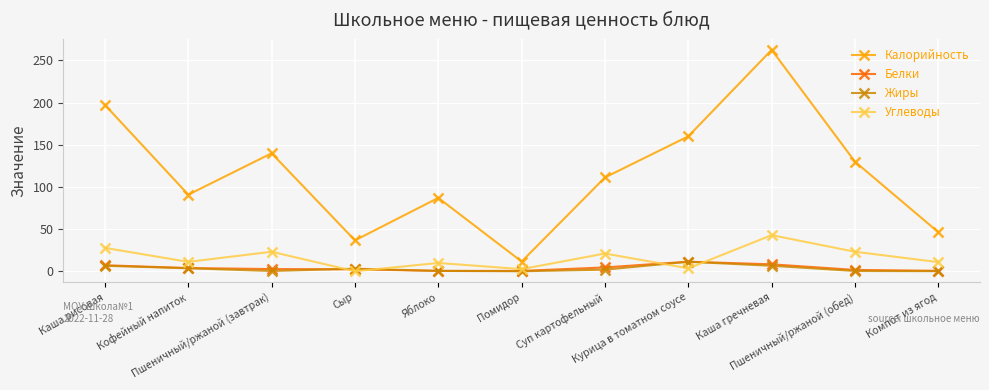

How many interior local valleys does the Углеводы series have?

4